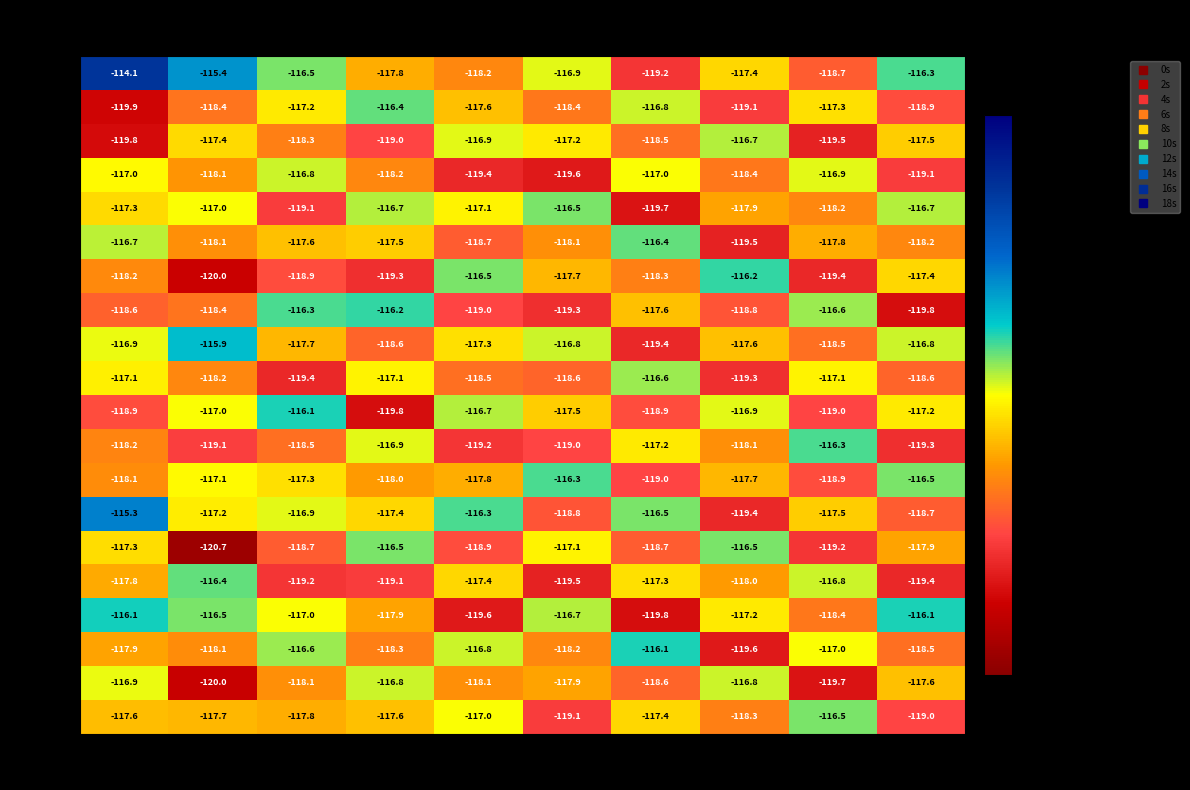

What is the difference between the maximum and minimum values in the min 11 series?

3.0